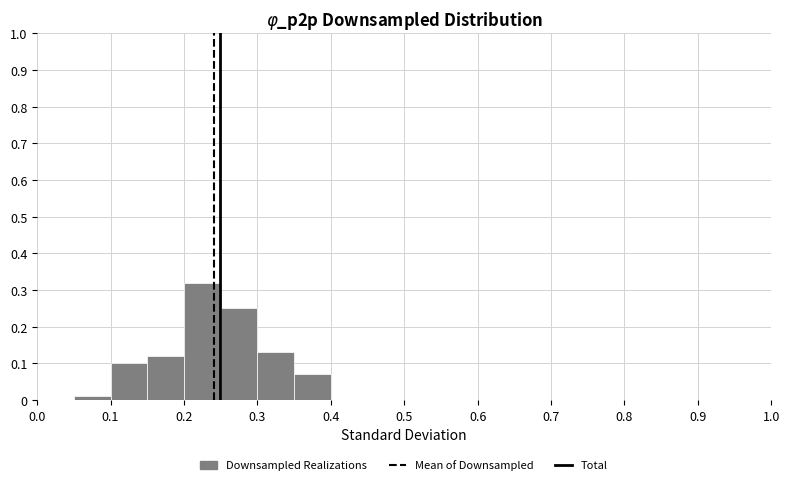

Reading left to right, transcribe this chart: for each bar, give the range it covers on the x-axis and its height. The values are not printed on the chart, so give them approximately, as read against the axis.

0.00 to 0.05: 0
0.05 to 0.10: 0.01
0.10 to 0.15: 0.10
0.15 to 0.20: 0.12
0.20 to 0.25: 0.32
0.25 to 0.30: 0.25
0.30 to 0.35: 0.13
0.35 to 0.40: 0.07
0.40 to 0.45: 0
0.45 to 0.50: 0
0.50 to 0.55: 0
0.55 to 0.60: 0
0.60 to 0.65: 0
0.65 to 0.70: 0
0.70 to 0.75: 0
0.75 to 0.80: 0
0.80 to 0.85: 0
0.85 to 0.90: 0
0.90 to 0.95: 0
0.95 to 1.00: 0